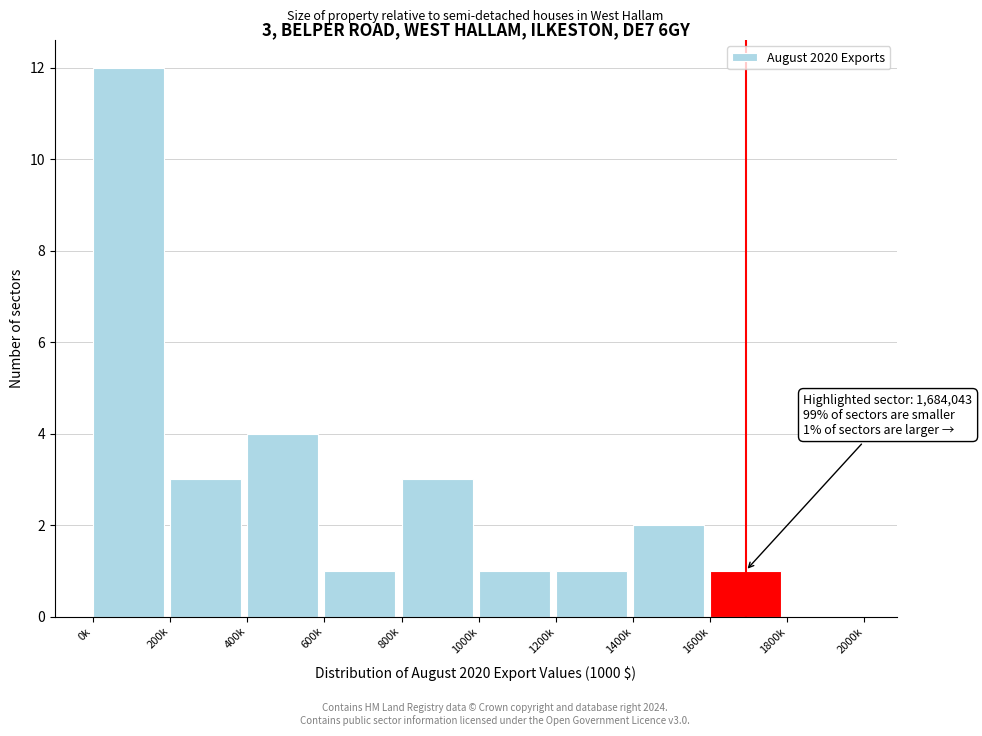

Reading left to right, extract all data points from this chart.

0k=12	200k=3	400k=4	600k=1	800k=3	1000k=1	1200k=1	1400k=2	1600k=1	1800k=0